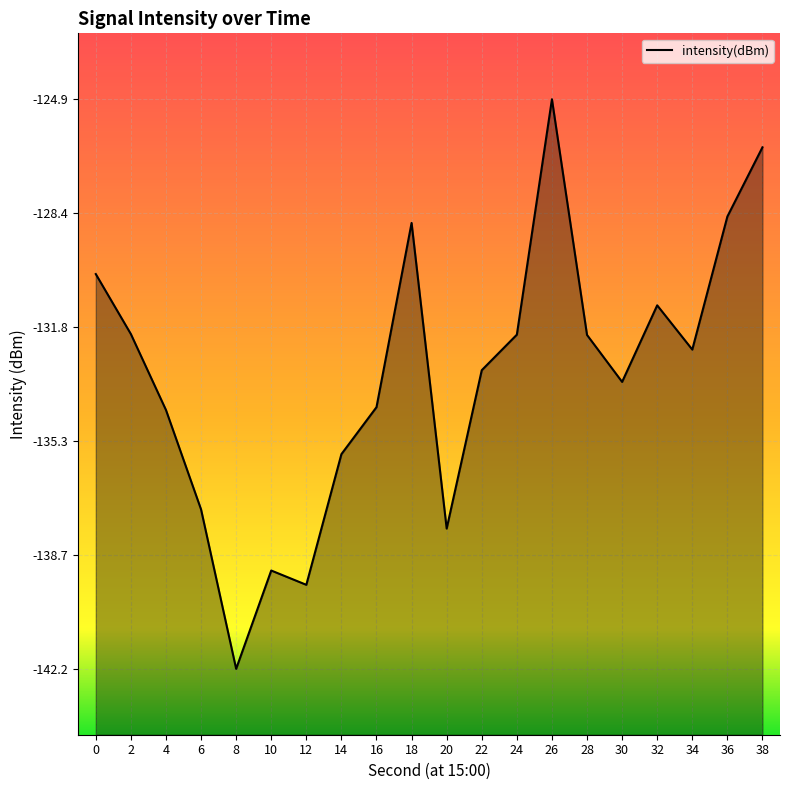

True or false: the data shows -206.9 at 38.

False